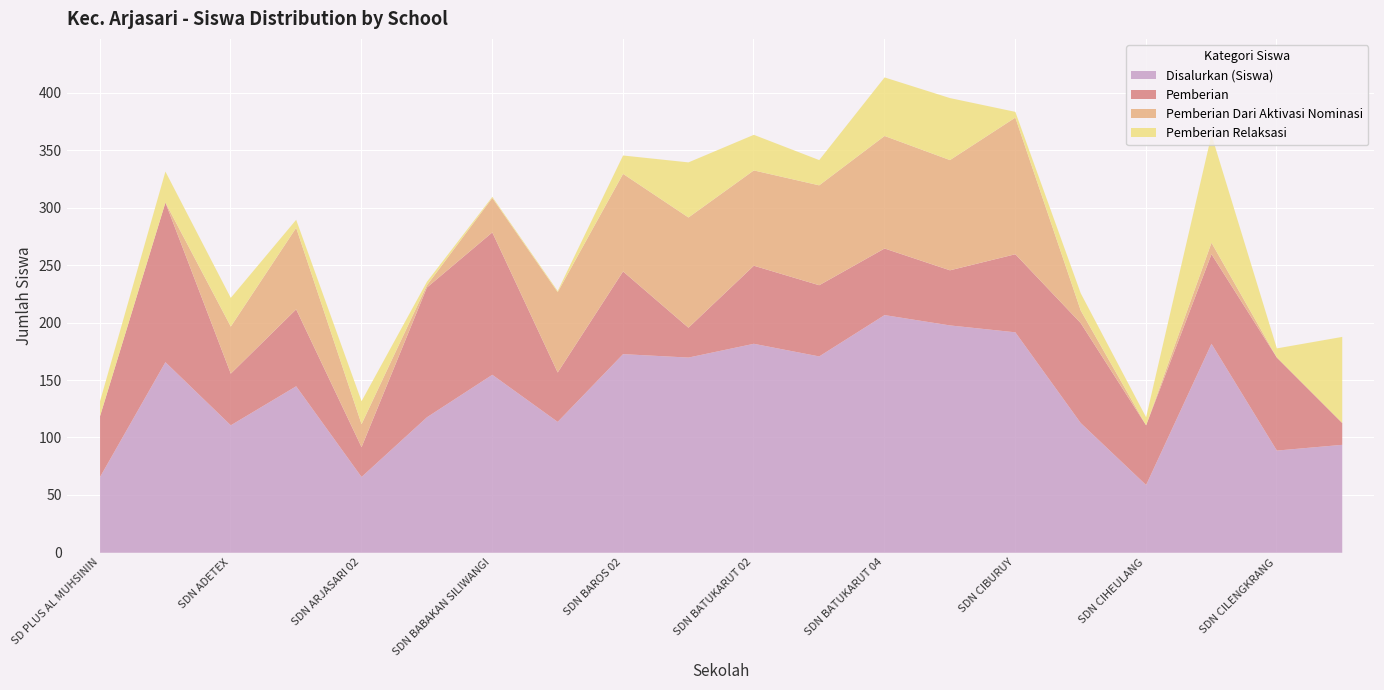

True or false: Pemberian Relaksasi and Disalurkan (Siswa) cross at least once.

False